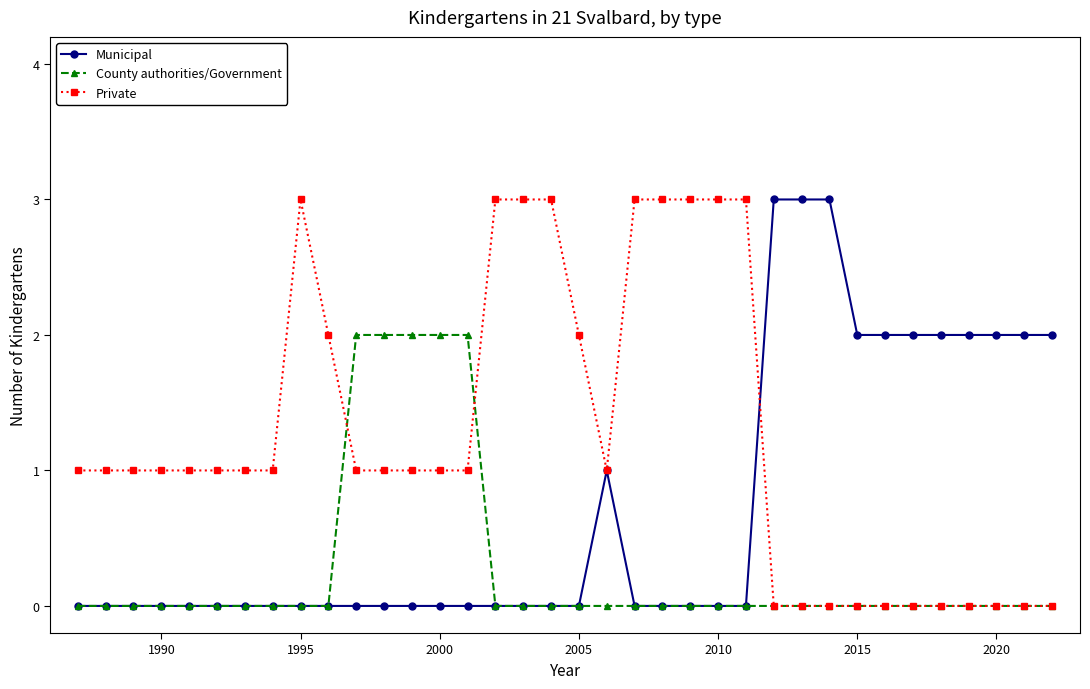

List the series in order of their overall mean, highest first.

Private, Municipal, County authorities/Government